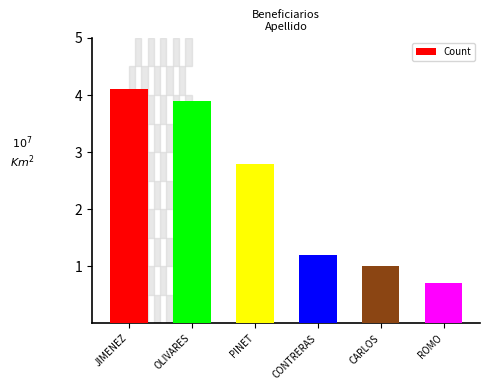

How many bars are there in total?

6